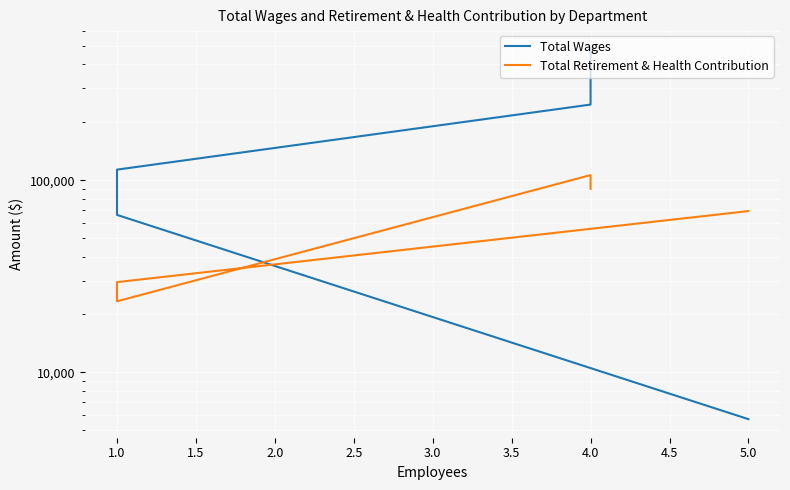

What is the difference between the second highest and minimum values in the Total Wages series?

241730